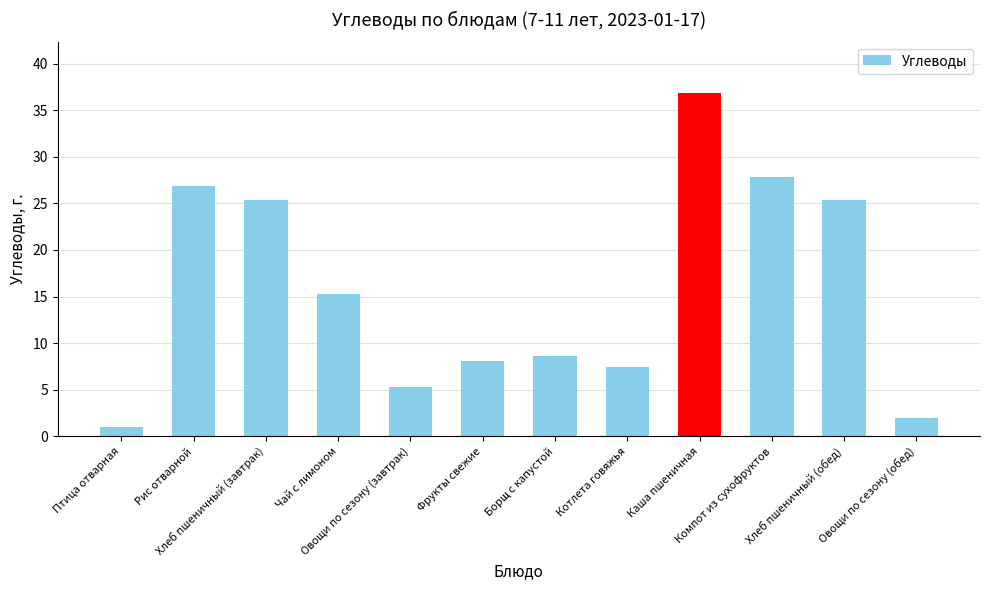

What position from the left is Котлета говяжья?

8